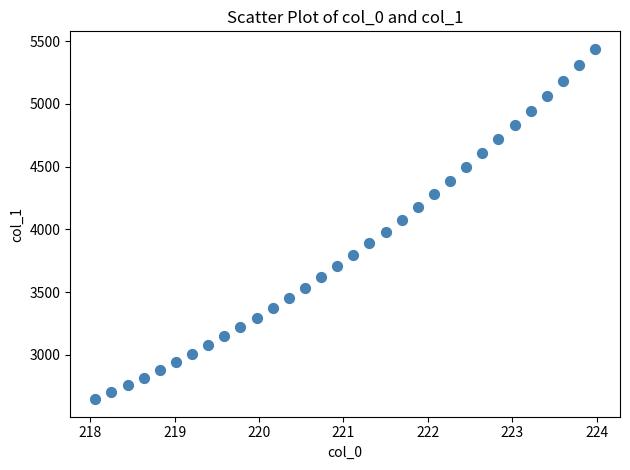

What is the range of Y values (max minus min)?

2791.8